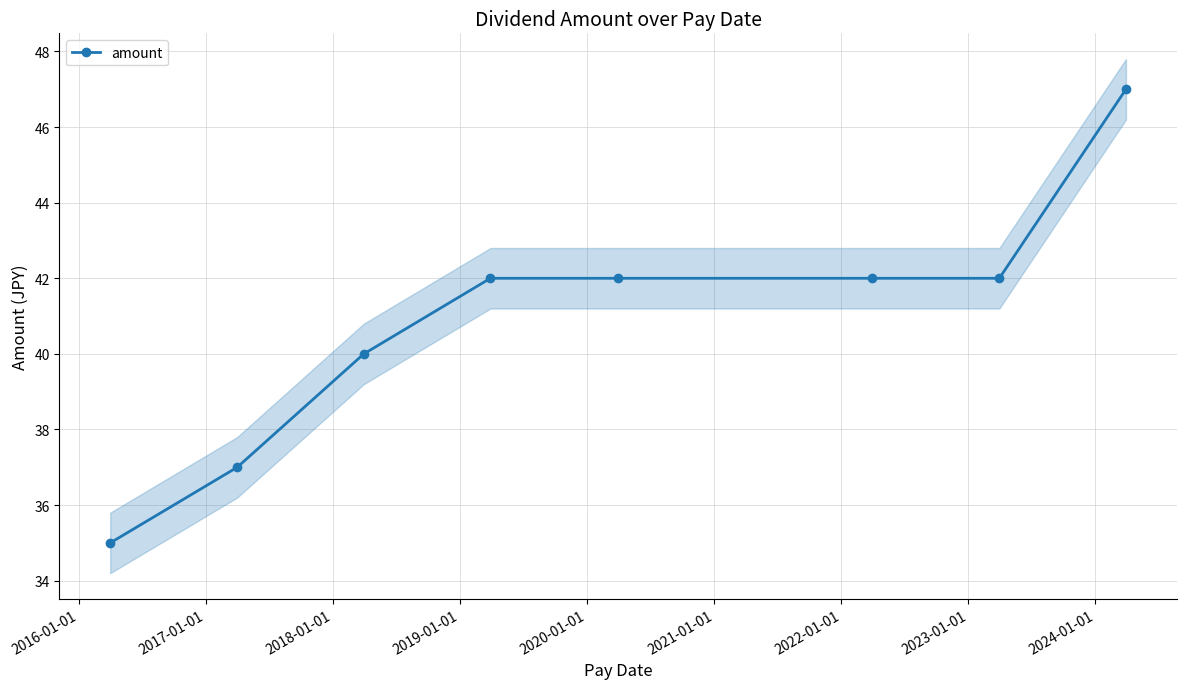

What is the value of the amount point at the 1st from the left?

35